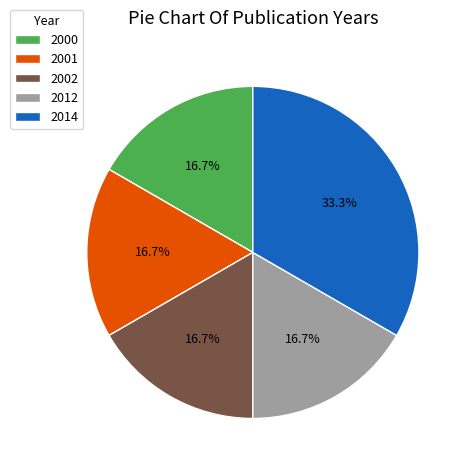

Which slice is the largest?

2014